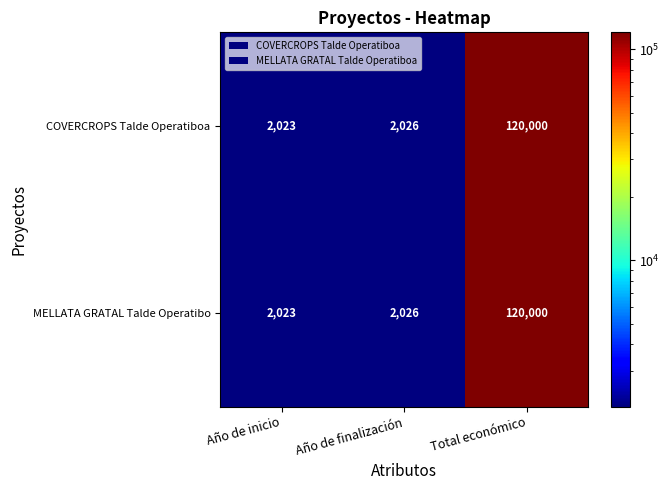

What is the greatest value displayed?

120000